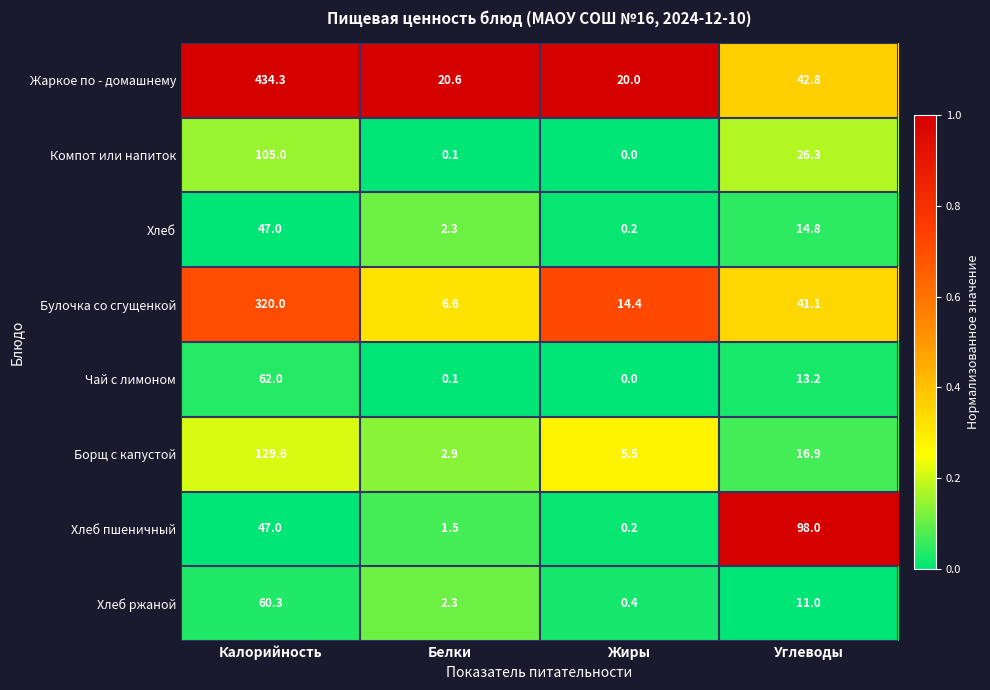

List the labels in order of Хлеб пшеничный value, smallest first.

Жиры, Белки, Калорийность, Углеводы